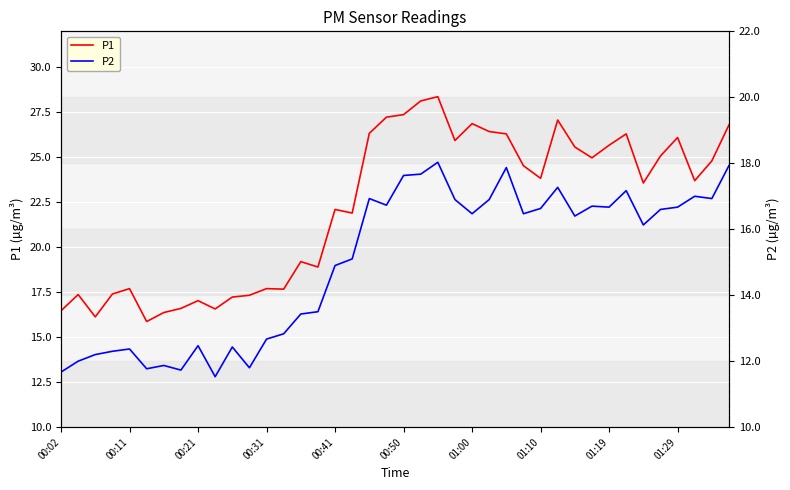

What is the sum of the P1 values at 00:41 and 00:31?

39.8